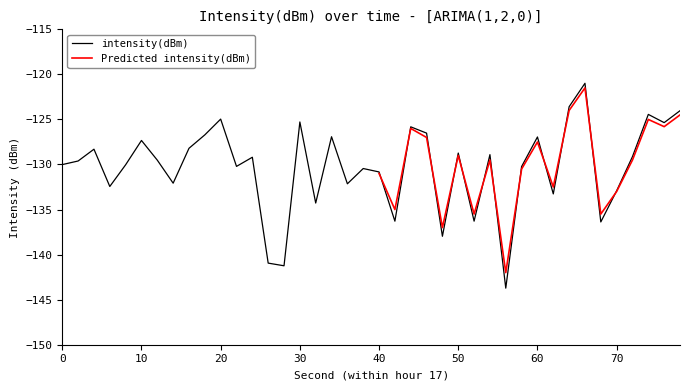

The intensity(dBm) series shows -128.7 at 50. True or false?

True